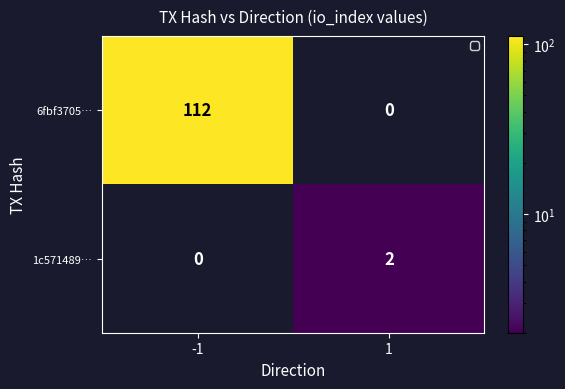

What is the spread (max minus min) of values at -1?

112